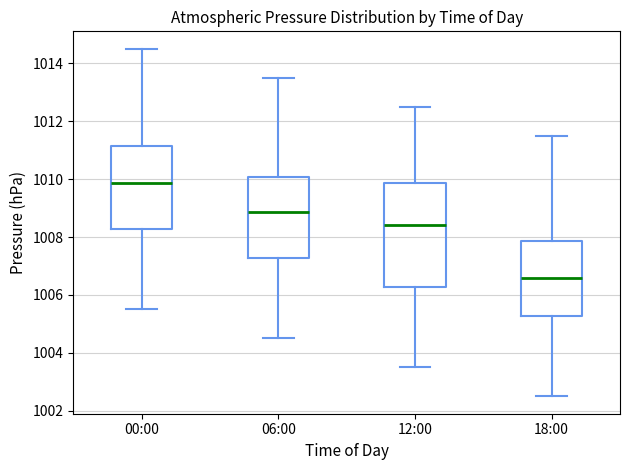

Reading left to right, read every box against the y-axis: the position of its median line, the range the box covers, and the ends of its whiskers. The values are not printed on the chart, so give them approximately, as read against the axis.

00:00: median 1009.8, box 1008.2 to 1011.2, whiskers 1005.6 to 1014.6
06:00: median 1008.8, box 1007.2 to 1010.0, whiskers 1004.6 to 1013.6
12:00: median 1008.4, box 1006.2 to 1009.8, whiskers 1003.6 to 1012.6
18:00: median 1006.6, box 1005.2 to 1007.8, whiskers 1002.6 to 1011.6